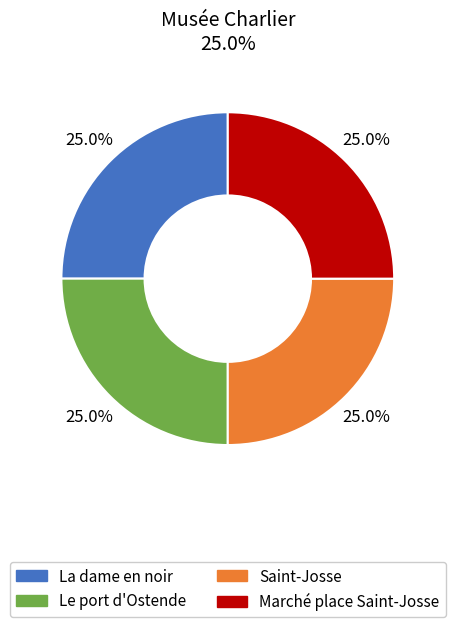

Approximately how many times larger is the value at La dame en noir compared to Saint-Josse?

1.0